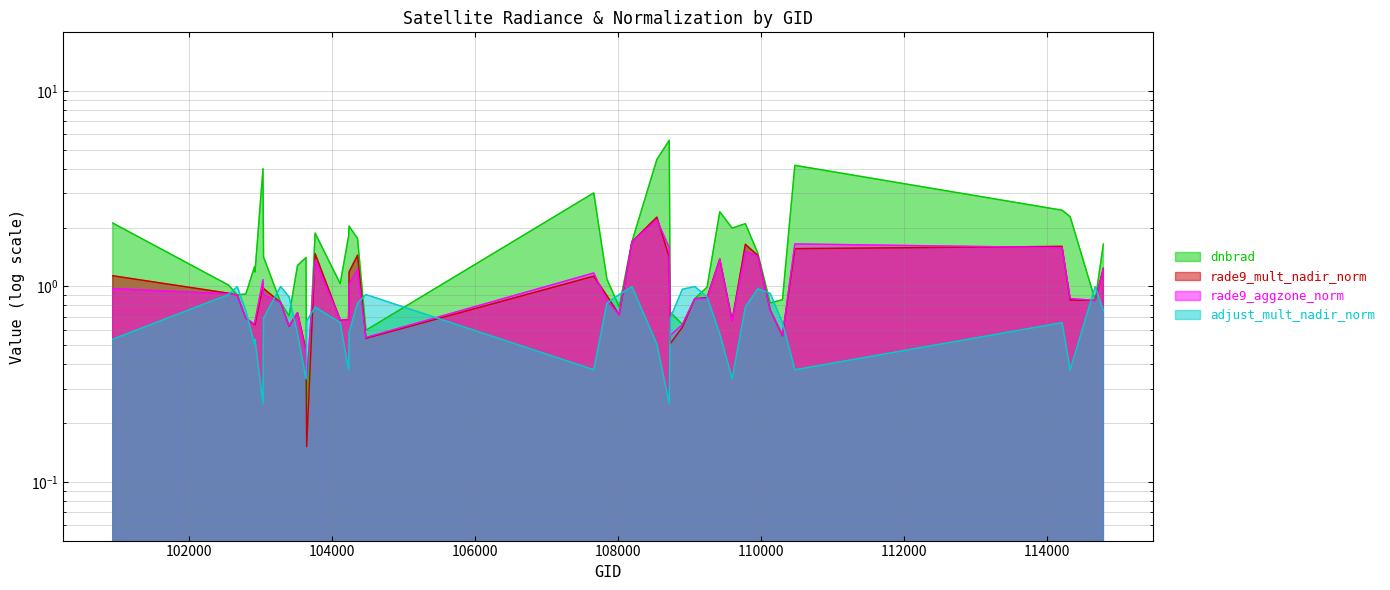

The value of rade9_aggzone_norm at 107659 is 1.2. True or false?

True